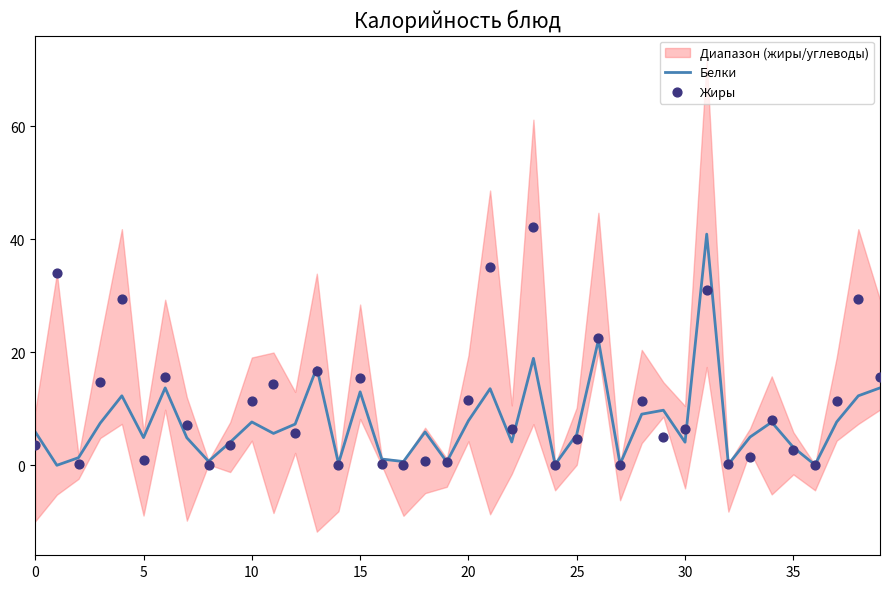

Is the value of Жиры at 11 greater than the value of Белки at 30?

Yes